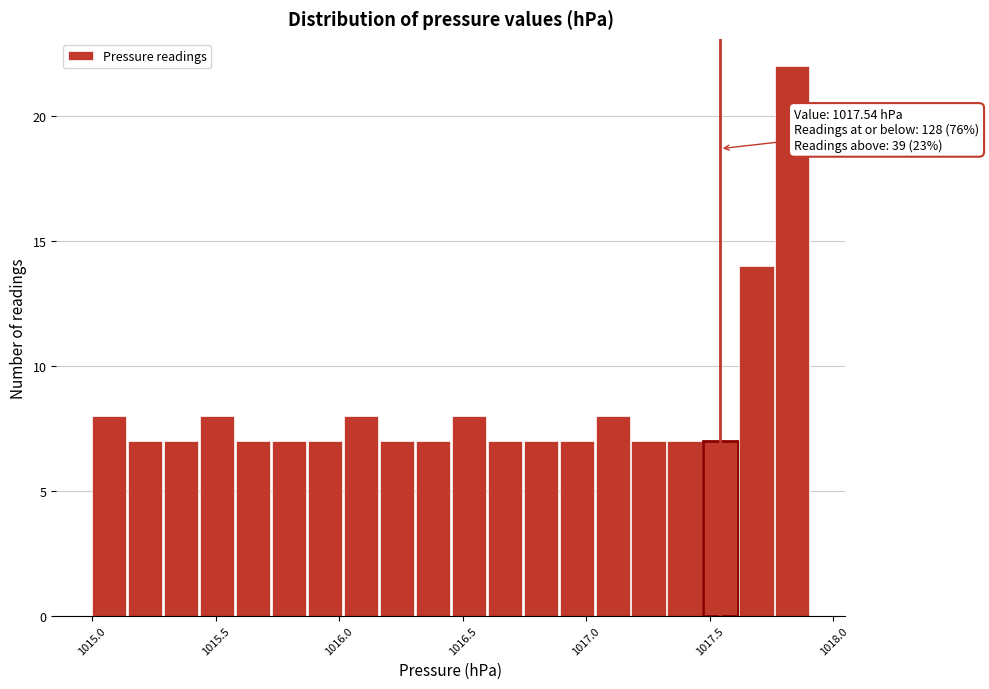

Around what value on the x-axis is the tallest bar? Give the approximate position of its centre, as read against the axis.

1017.85